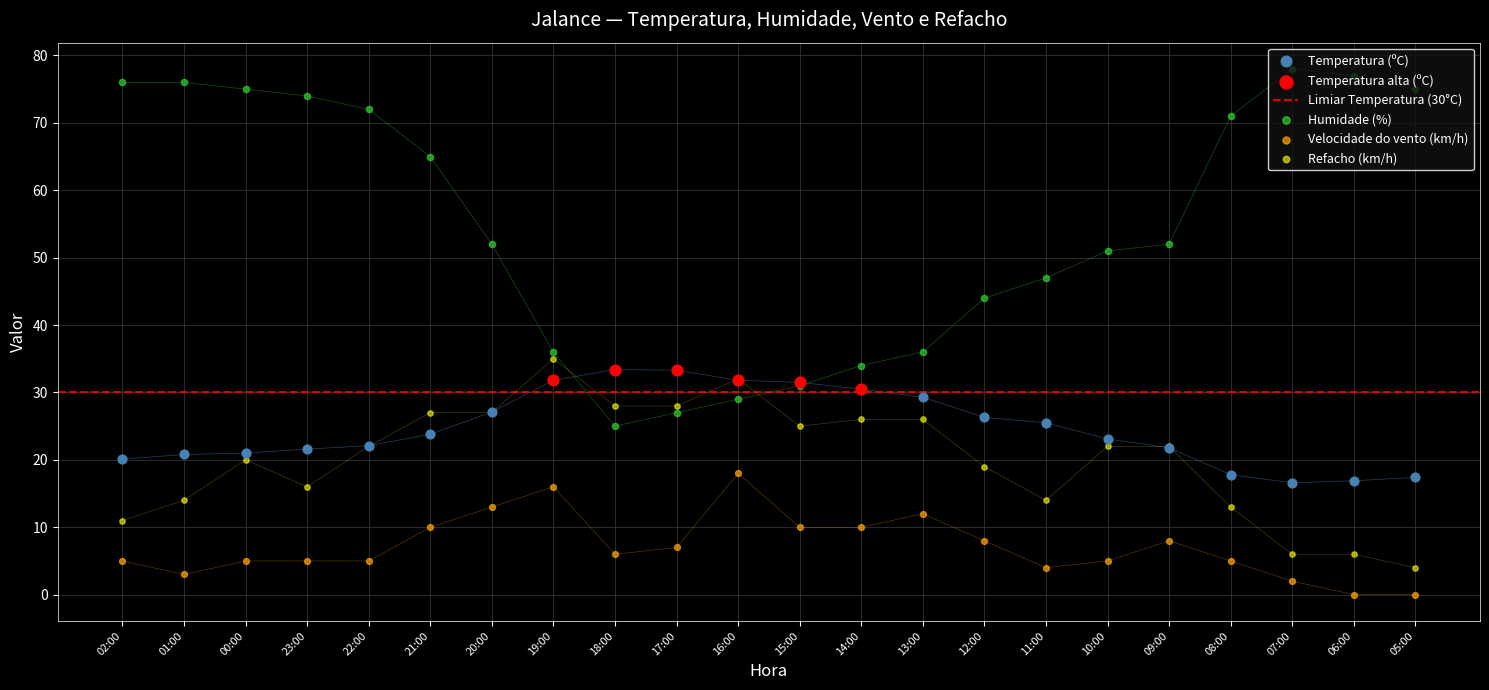

Which series has the widest spread of Y values?

Humidade (%)